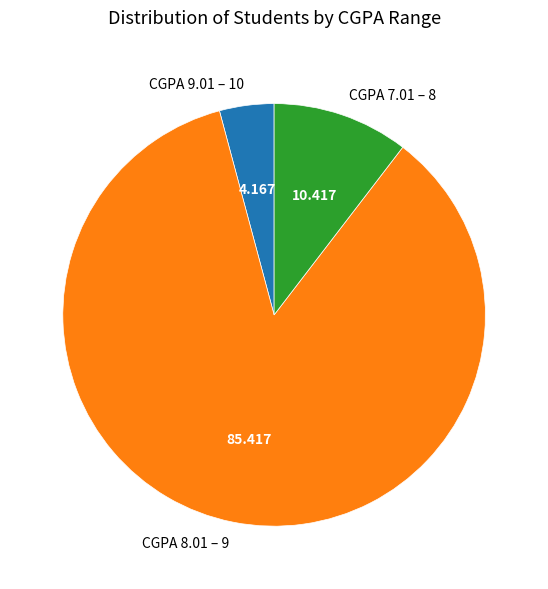

Which slice is the smallest?

CGPA 9.01 – 10